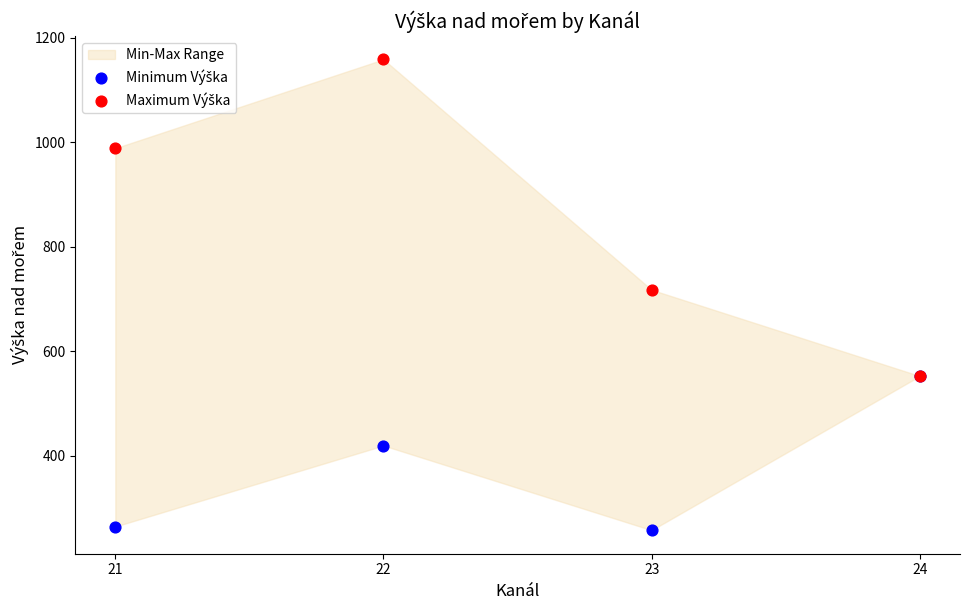

Across all series, what Y value is closest to 708?

718